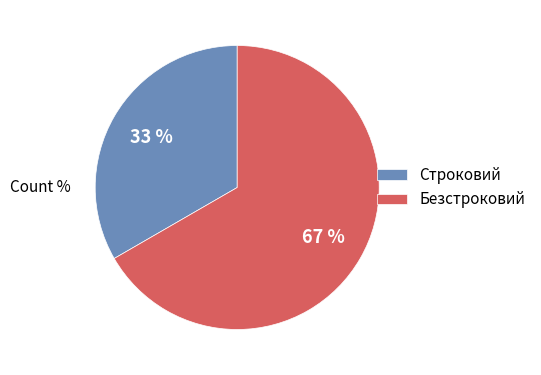

What percentage is the Строковий slice, to the nearest percent?

33%